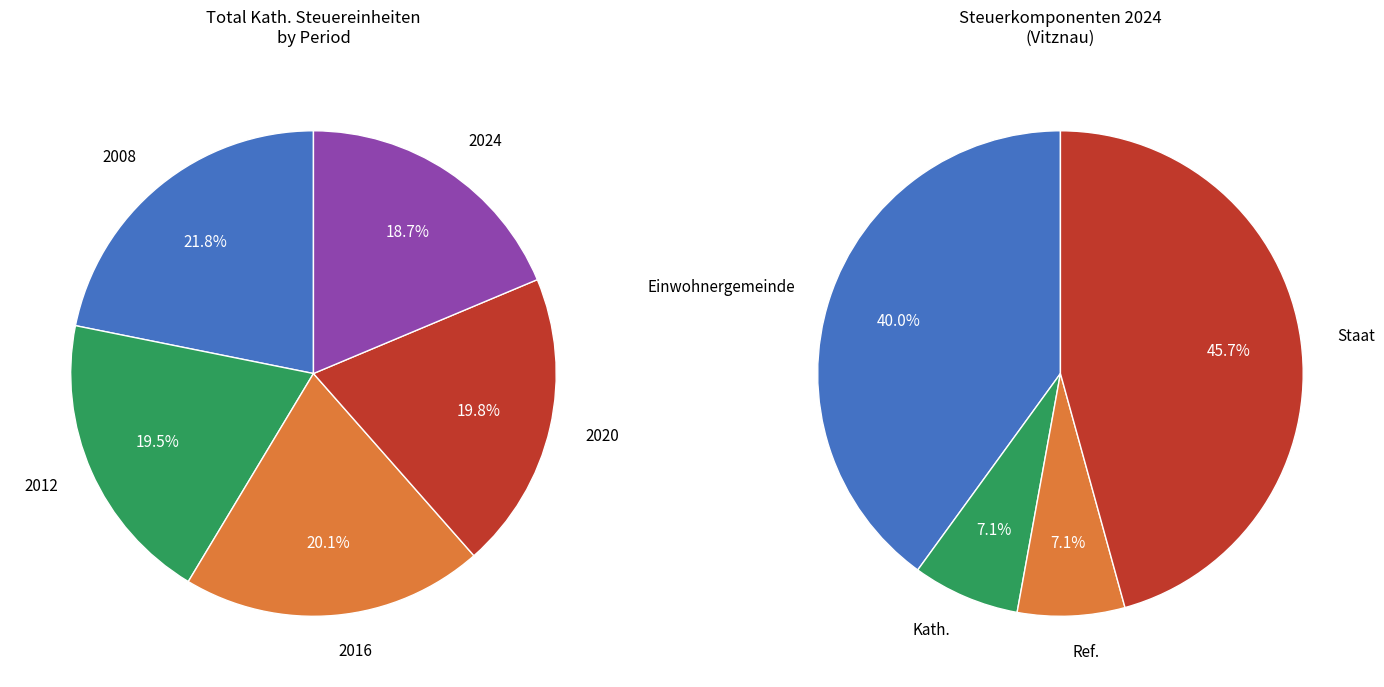

Is there any slice that represents more than half of the pie?

No